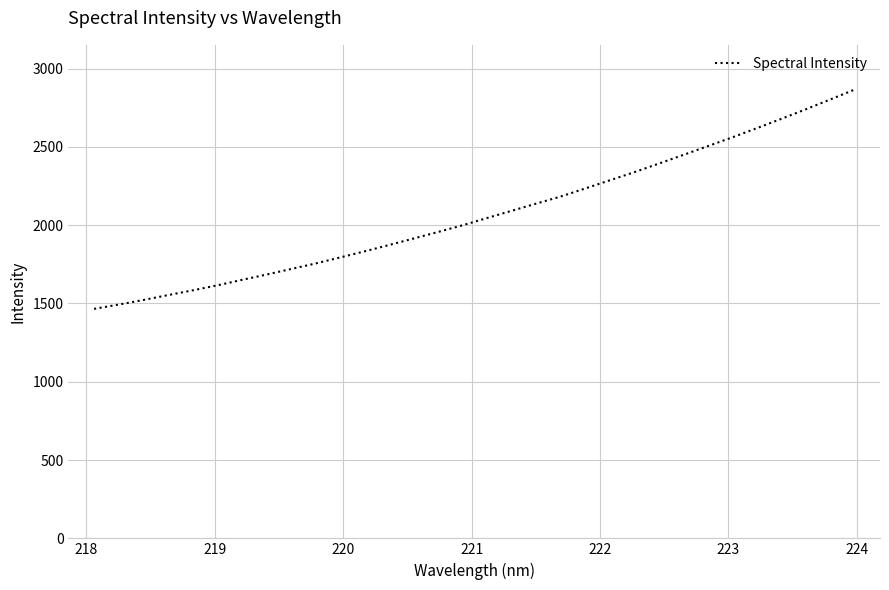

What is the maximum value shown in the chart?

2865.4